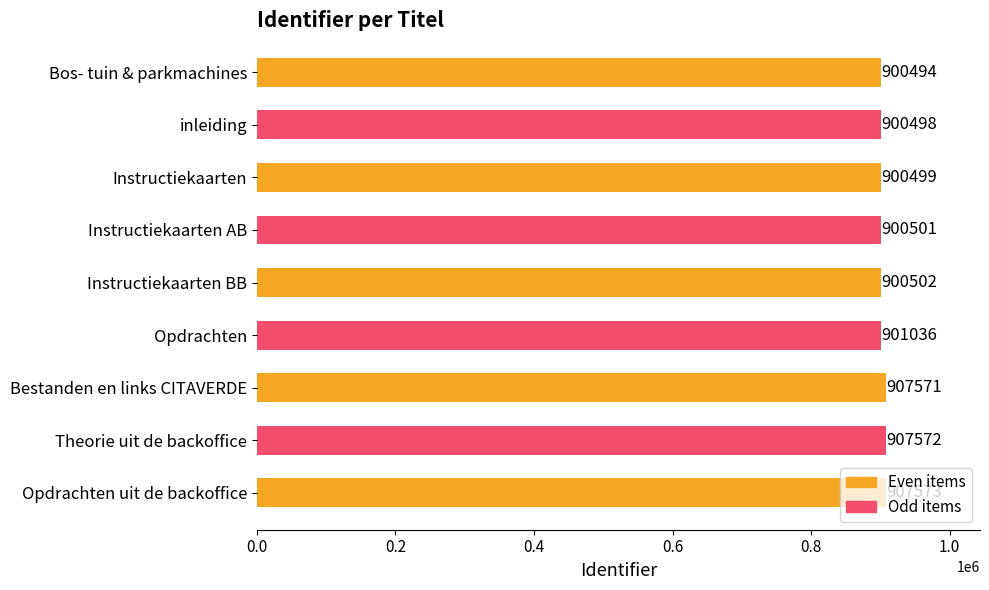

What is the sum of the values at Opdrachten and Instructiekaarten AB?

1801537